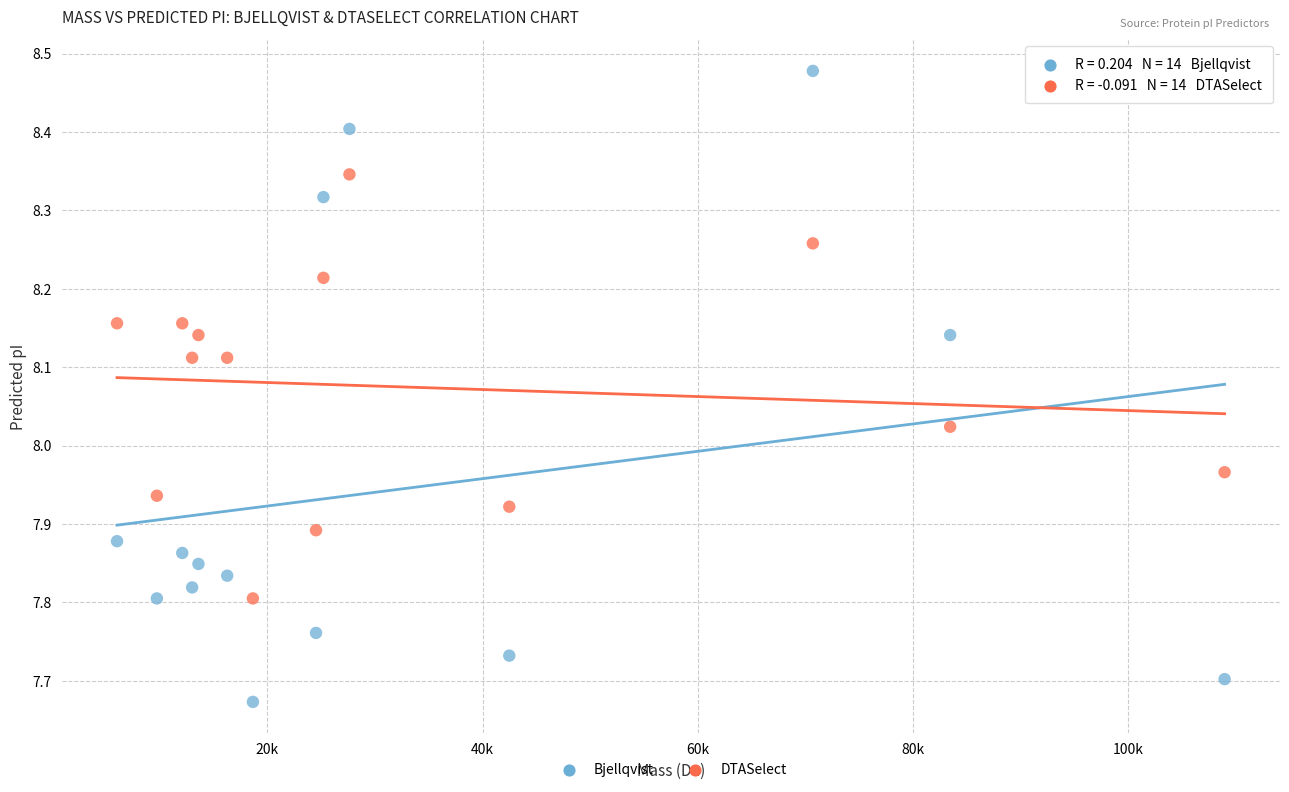

Across all data points, what is the range of Y values (max minus min)?

0.8